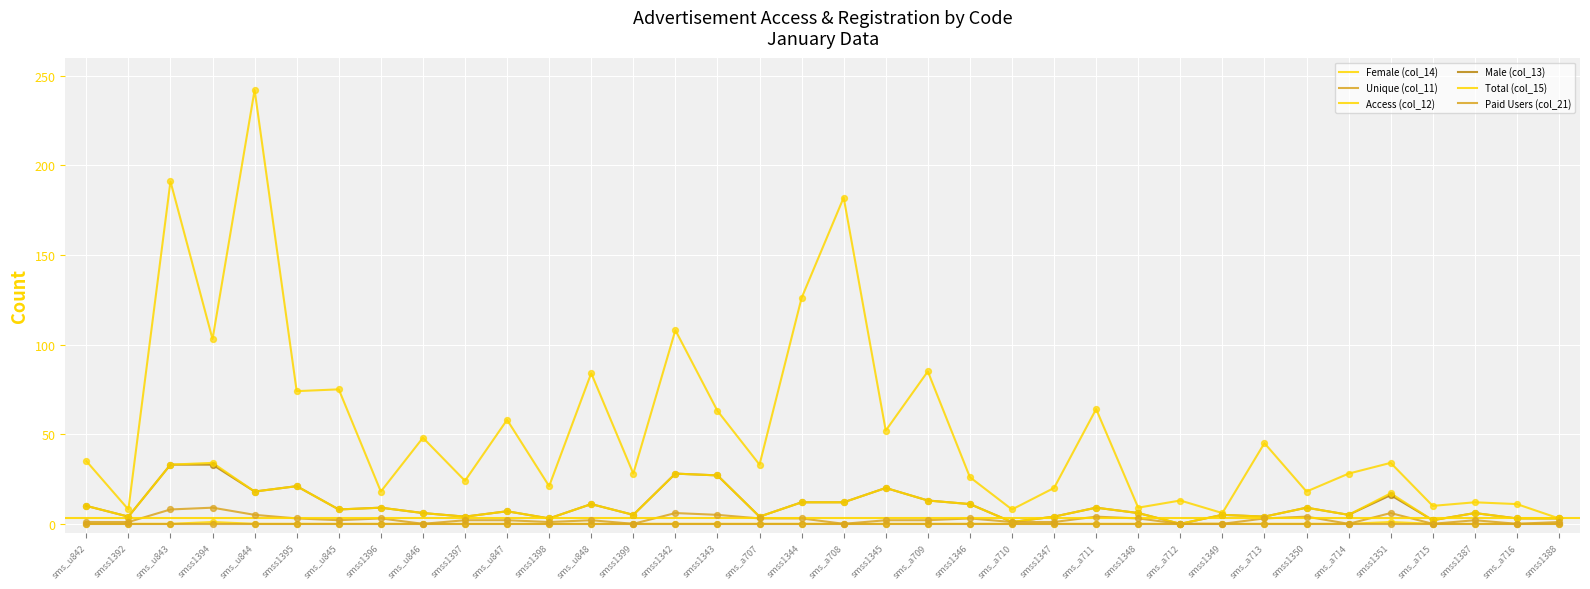

Is the value of Female (col_14) at sms_a711 greater than the value of Paid Users (col_21) at smss1392?

No